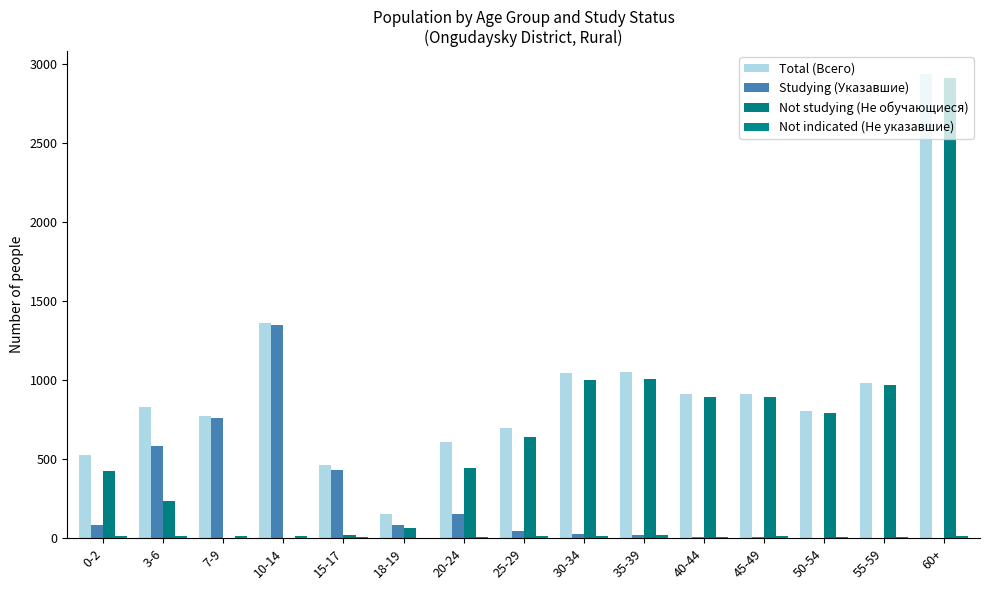

What is the average value of the Not indicated (Не указавшие) series?

11